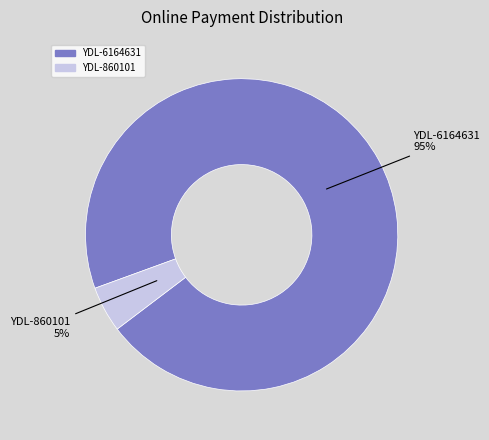

Does any single category account for the majority?

Yes